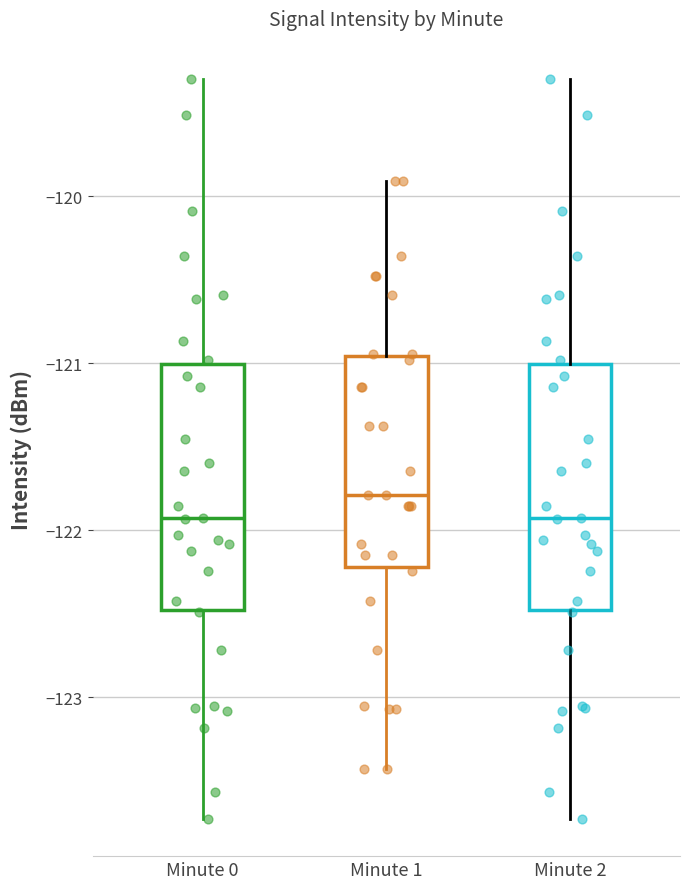

Where does the median line of the box for Minute 0 sit on the y-axis? The values are not printed on the chart, so give them approximately, as read against the axis.

-121.9